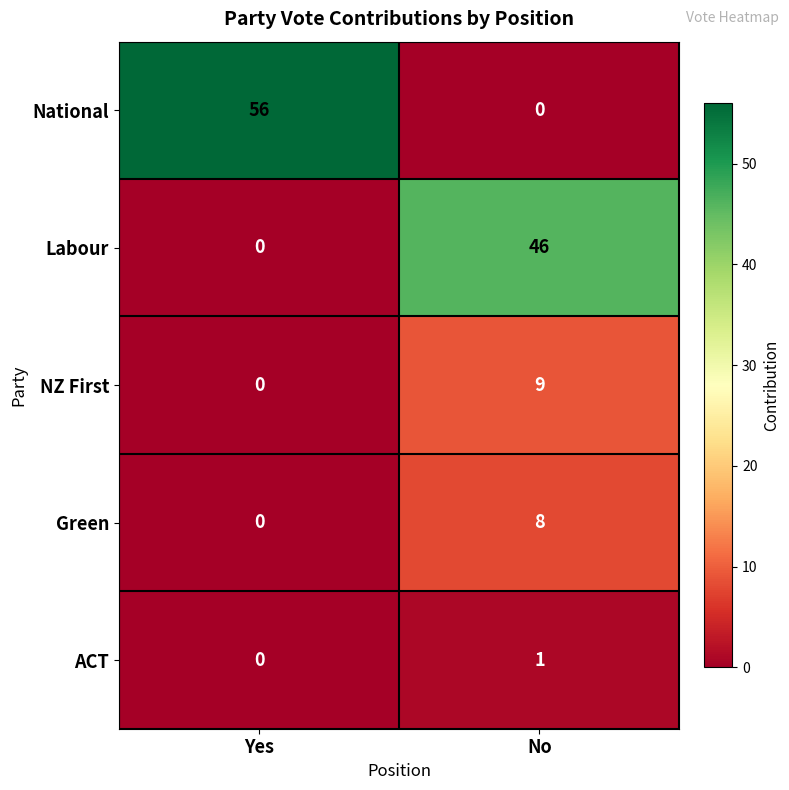

At No, list the series in order from largest to smallest.

Labour, NZ First, Green, ACT, National